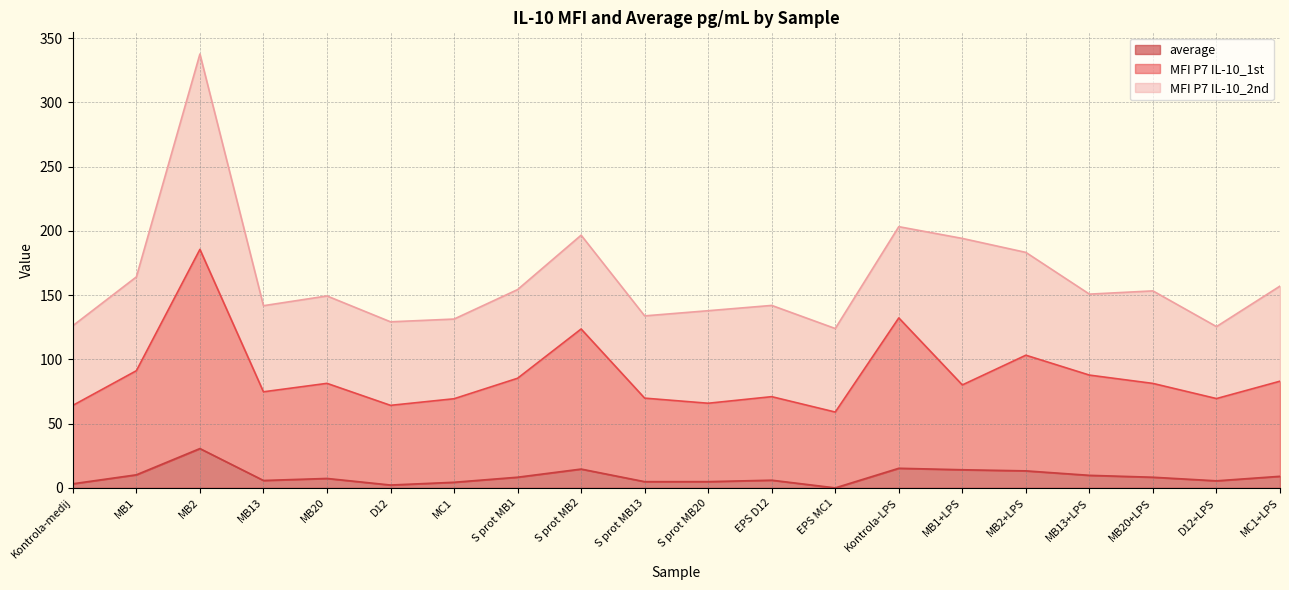

Between EPS D12 and Kontrola-medij, which is larger?

EPS D12